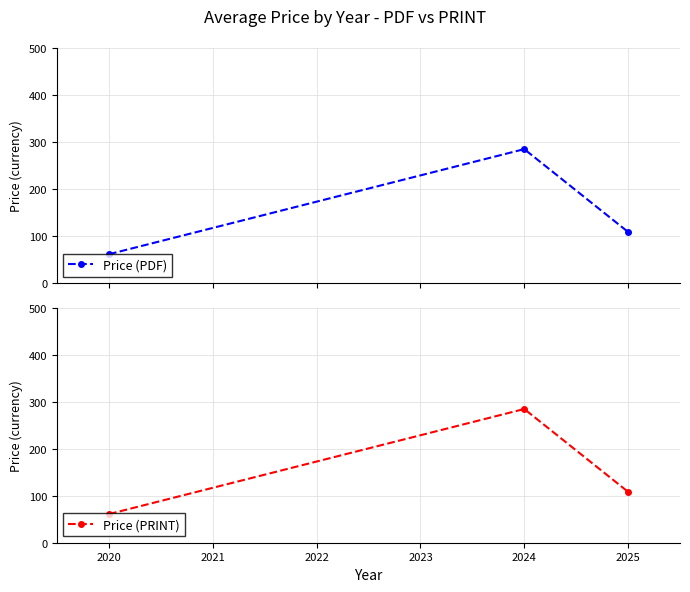

What are all the series names shown in the legend?

Price (PDF), Price (PRINT)